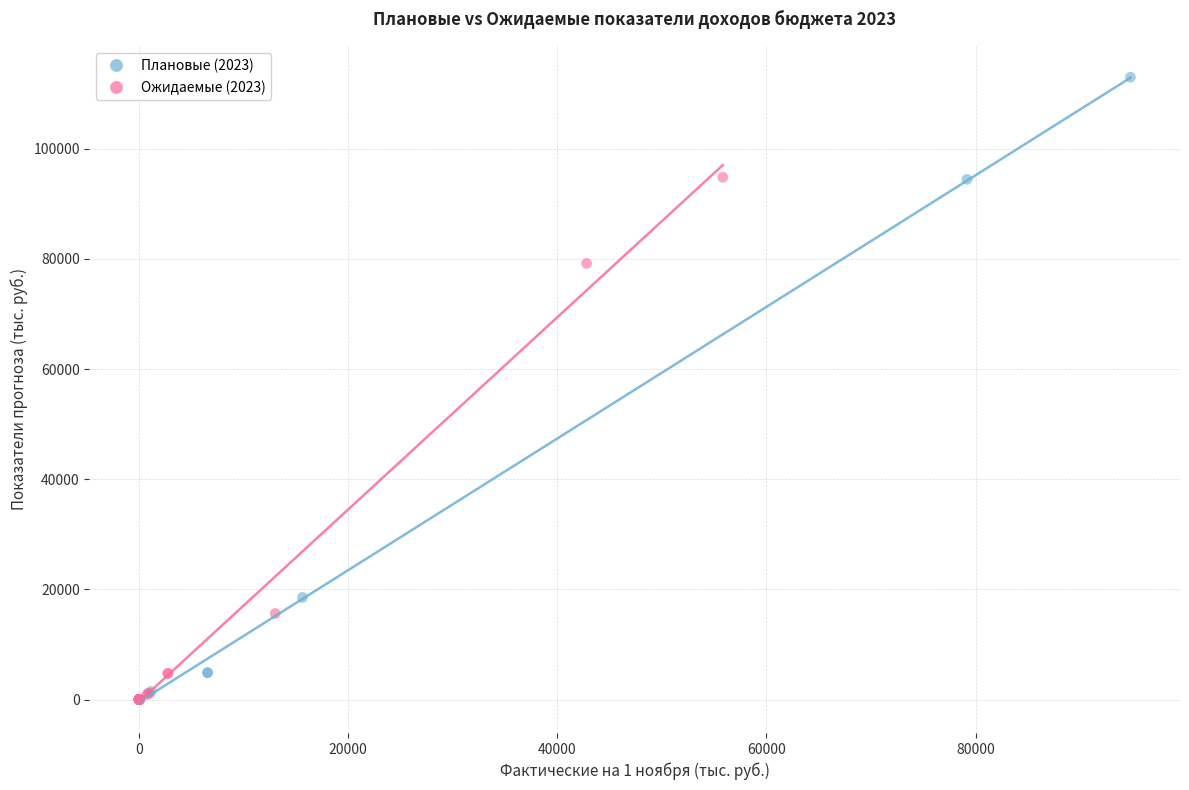

Which series has the widest spread of Y values?

Плановые (2023)